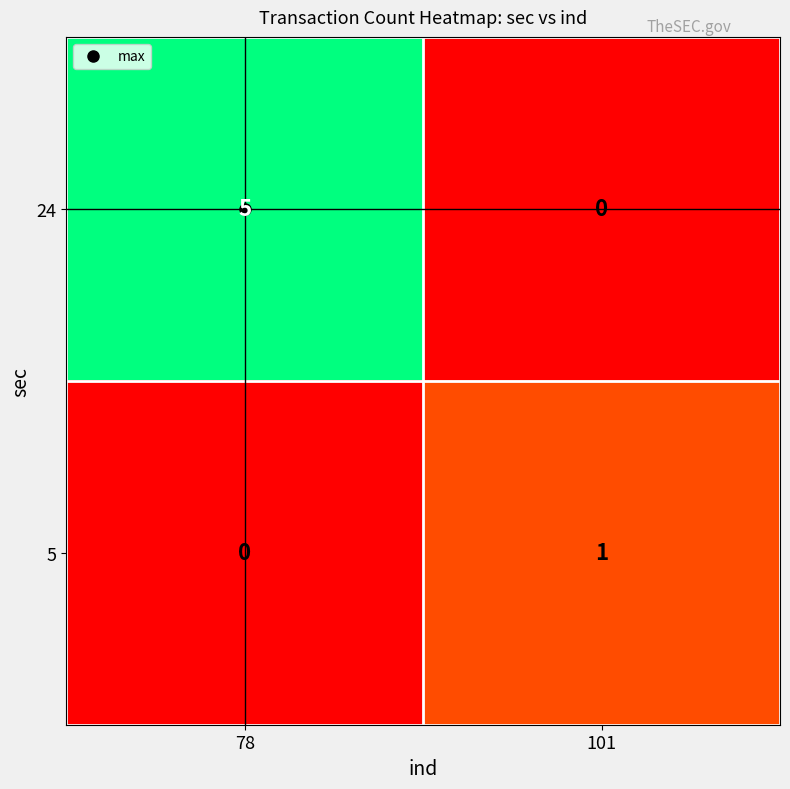

What is the maximum value shown in the chart?

5